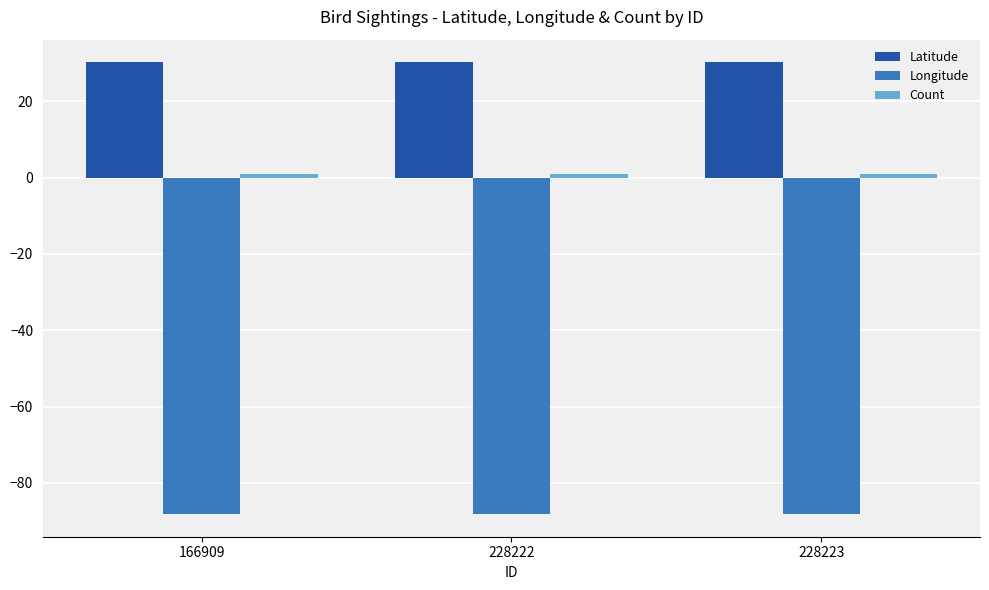

True or false: Longitude has a value of -136.0 at 166909.

False